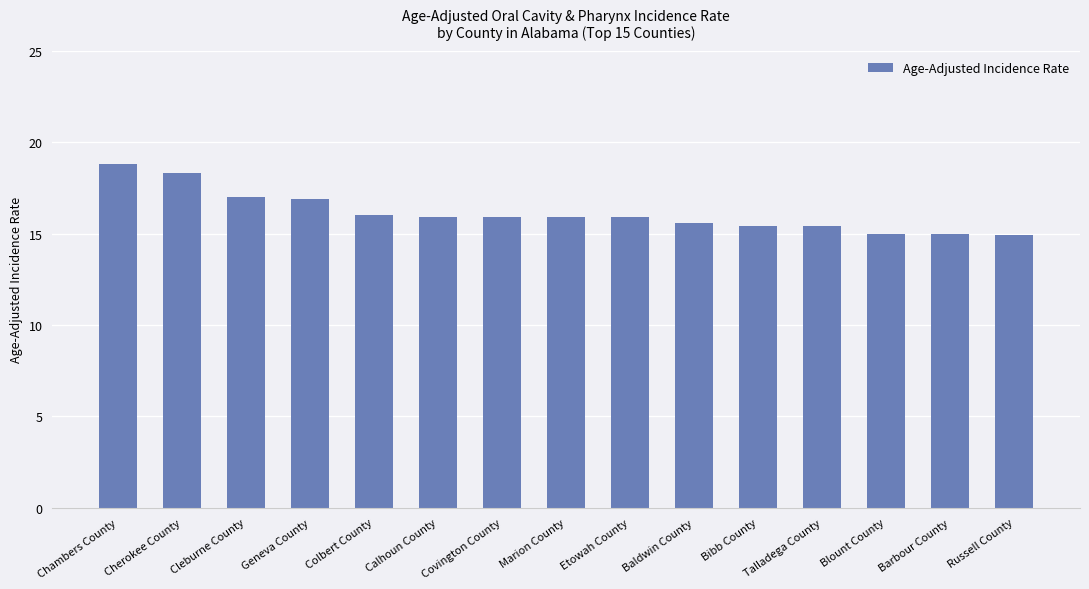

What is the approximate value at Geneva County?

16.9